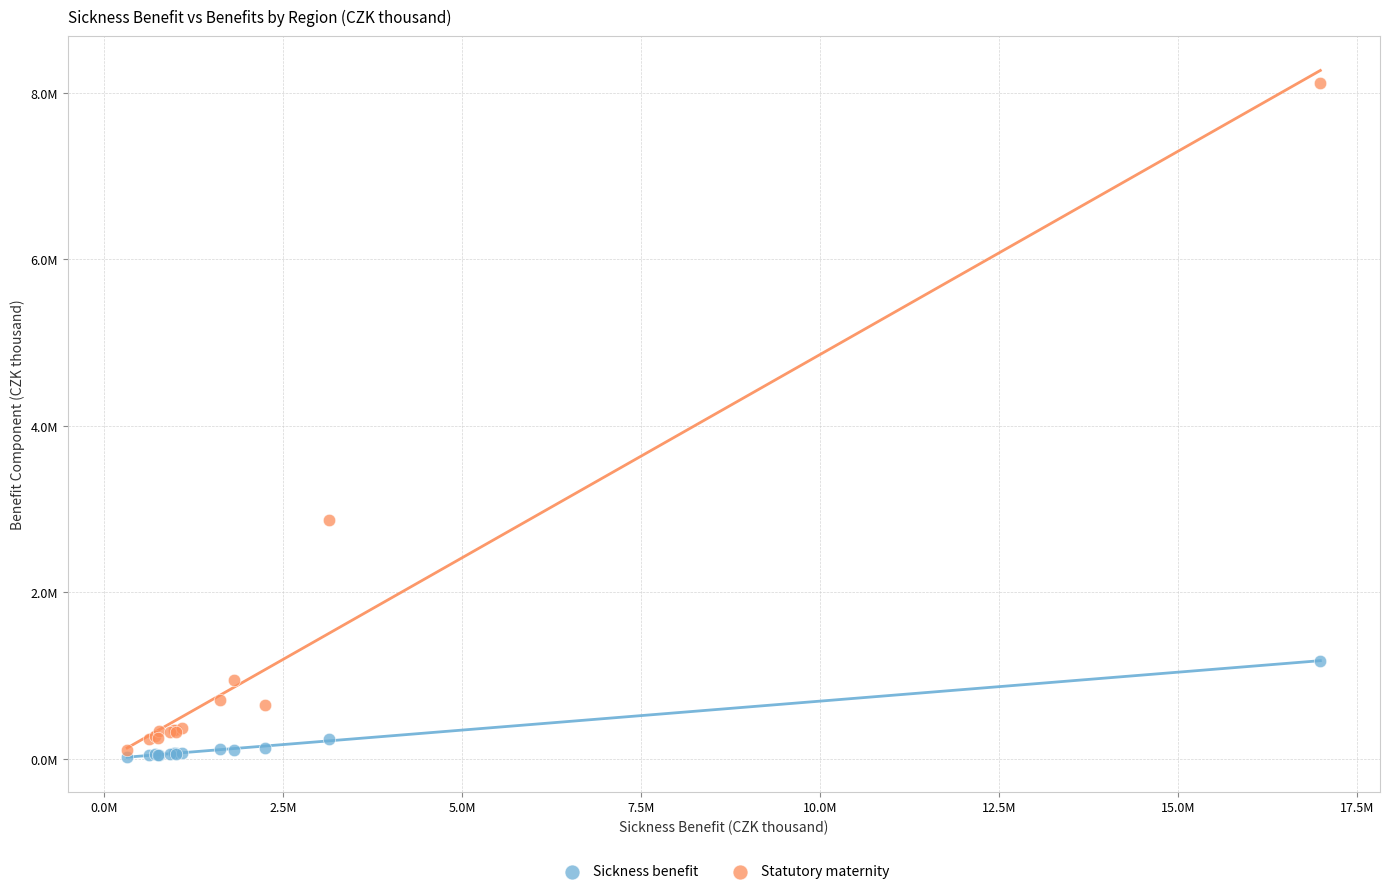

Which series has the widest spread of Y values?

Statutory maternity